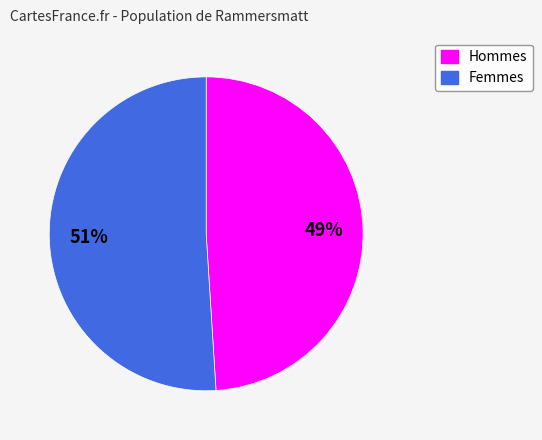

To the nearest percent, what is the average slice percentage?

50%